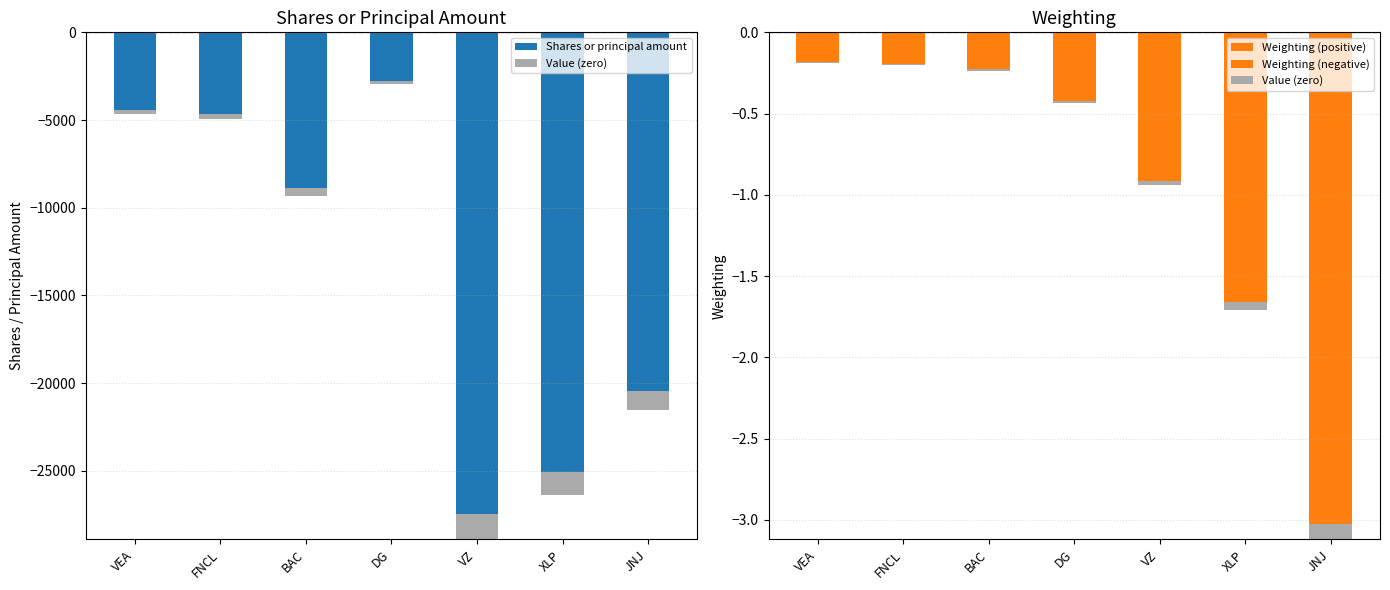

Is the value of Value (zero) at JNJ greater than the value of Shares or principal amount at FNCL?

Yes